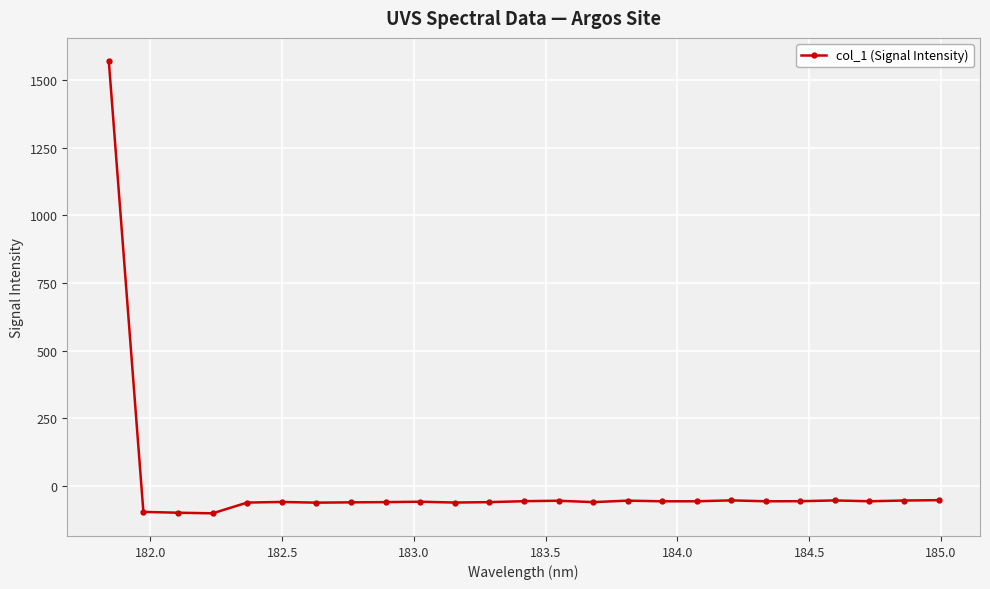

What is the minimum value shown in the chart?

-100.2